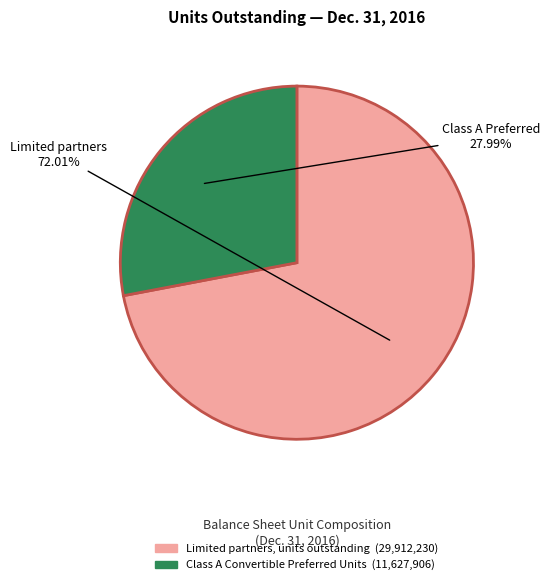

Which slice is the largest?

Limited partners, units outstanding